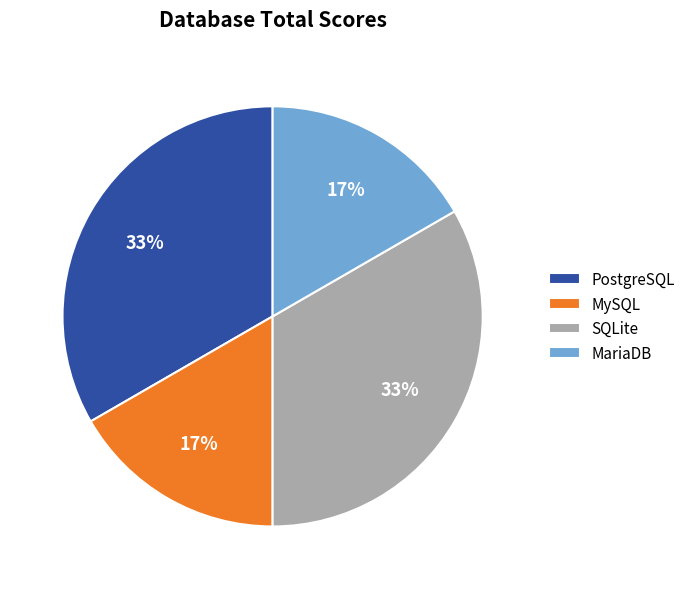

How many segments does this pie chart have?

4